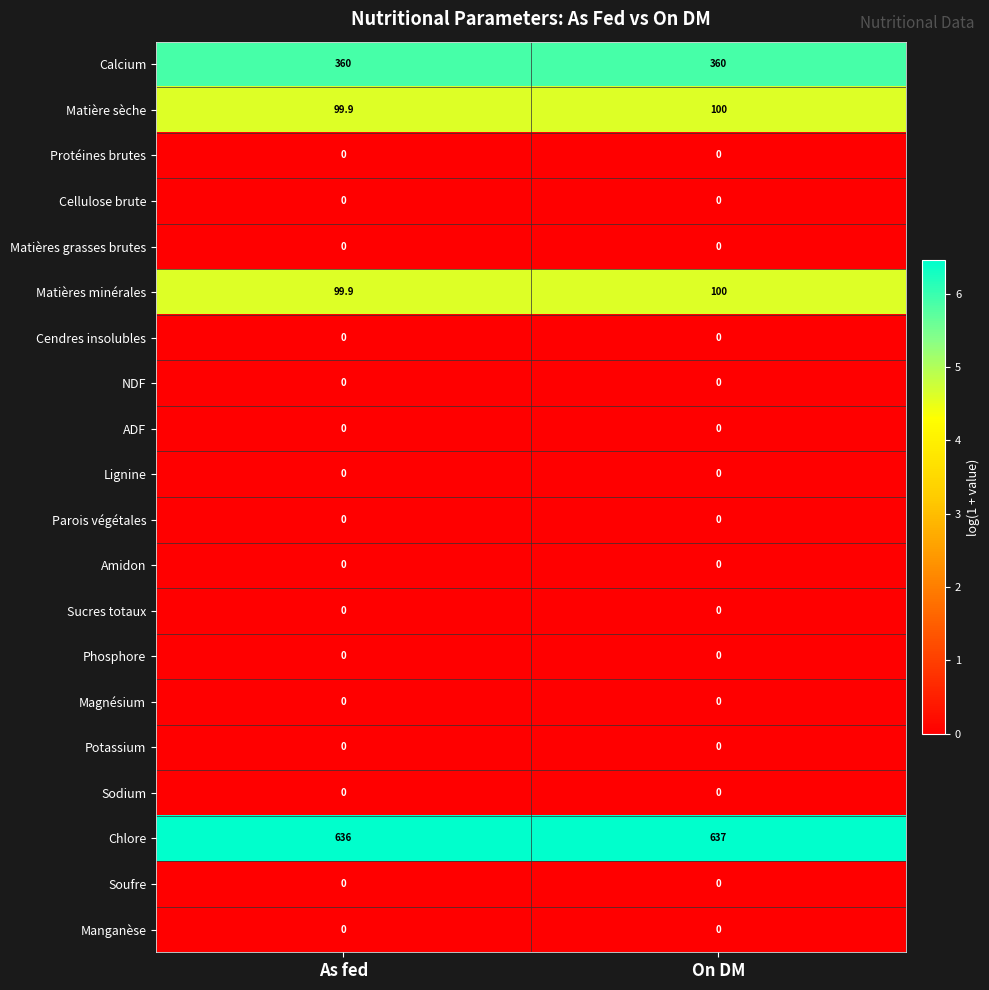

How many data points does each series have?

2